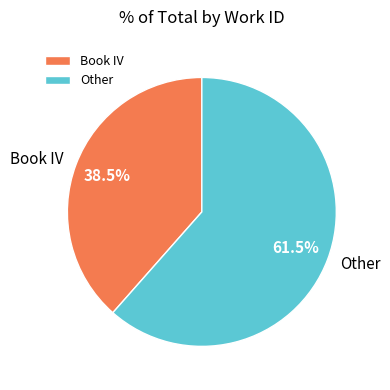

What is the majority slice?

Other